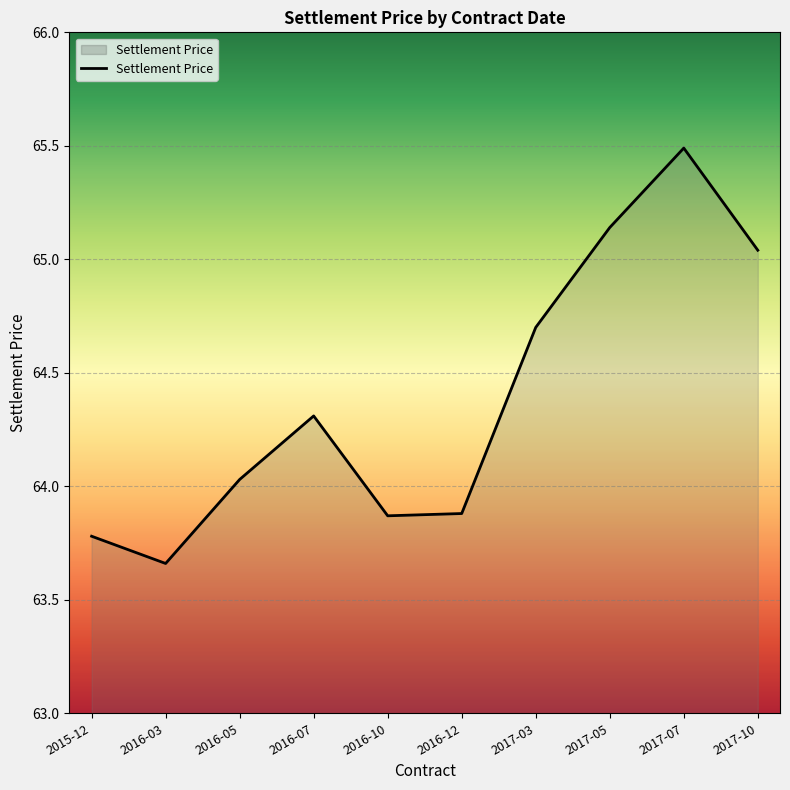

At which label is the value closest to 64?

2016-05